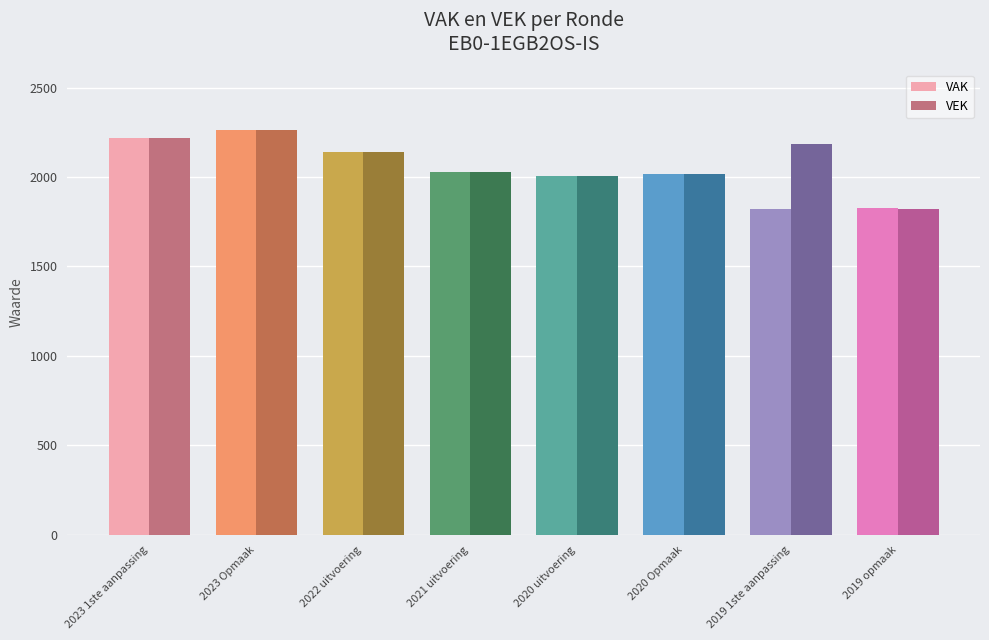

At which category does the chart reach its peak across all series?

2023 Opmaak